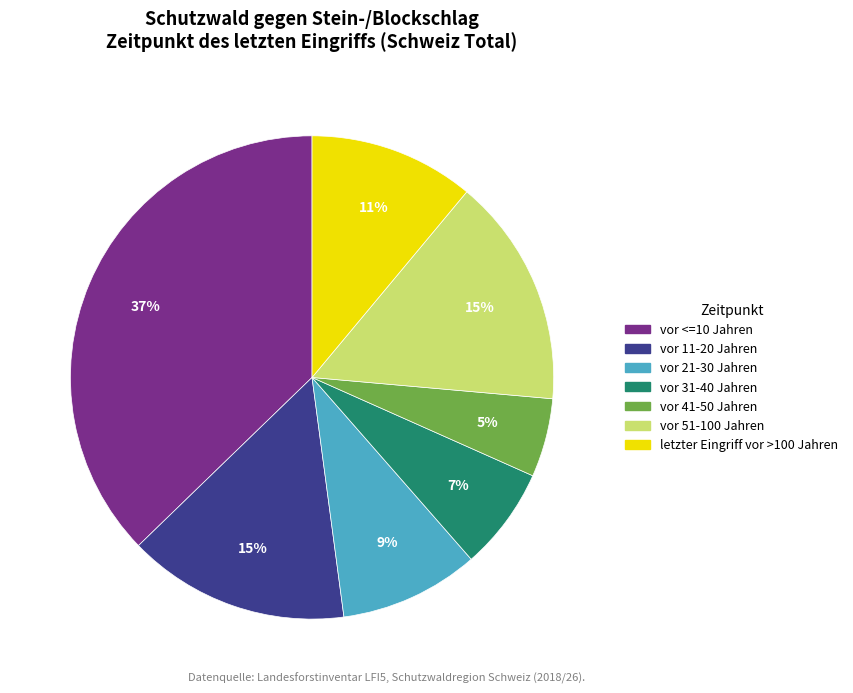

Which slice is the largest?

vor <=10 Jahren